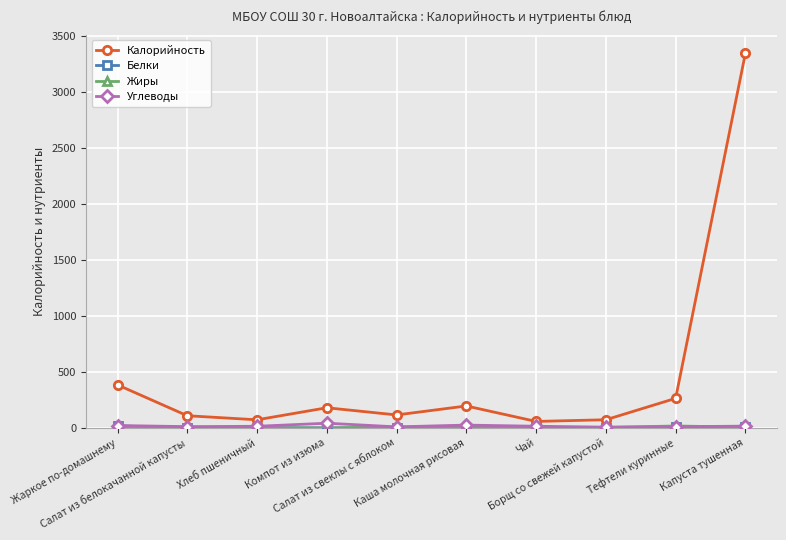

Is it true that Углеводы equals 14.6 at Хлеб пшеничный?

True